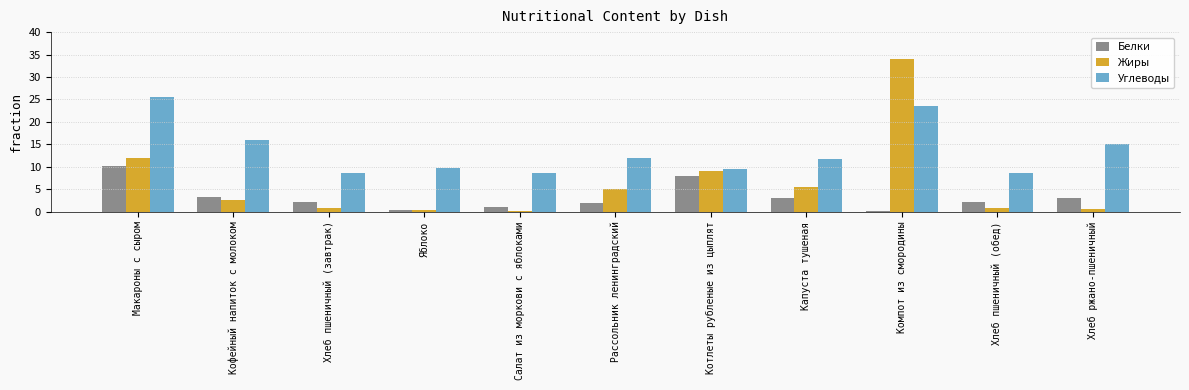

What is the average value of the Белки series?

3.2